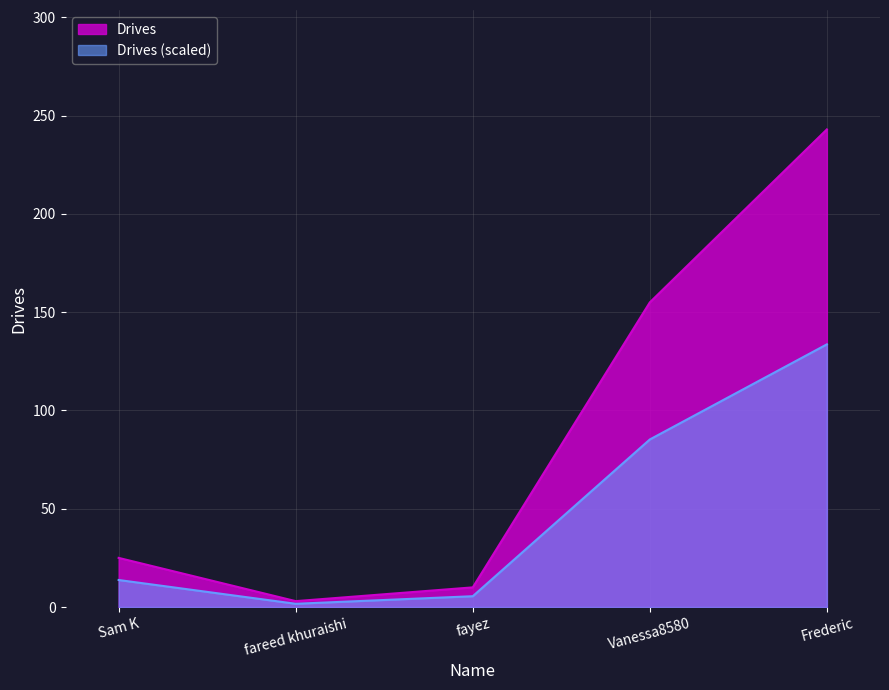

List the labels in order of value, smallest first.

fareed khuraishi, fayez, Sam K, Vanessa8580, Frederic